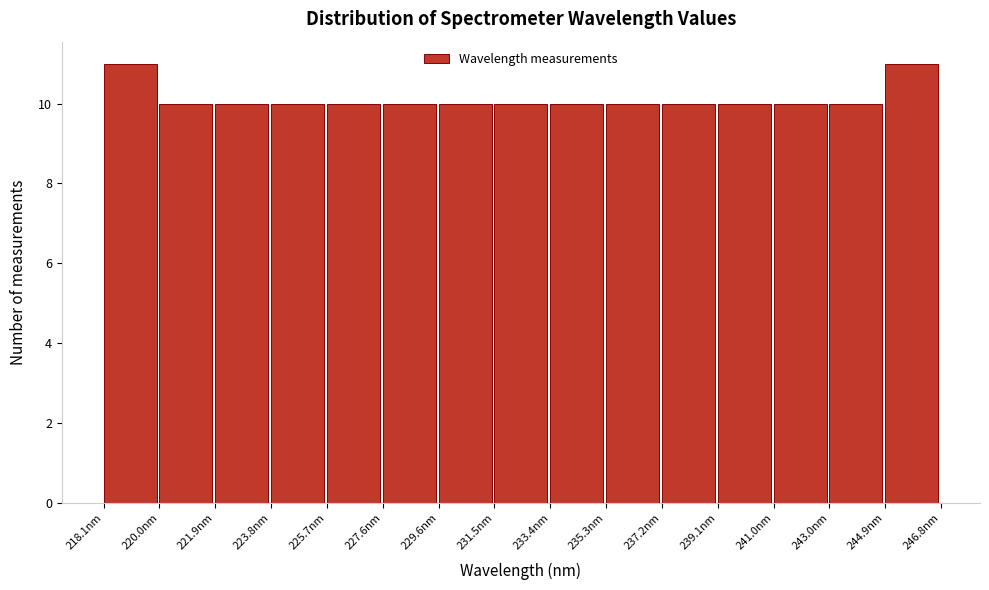

Reading left to right, transcribe this chart: for each bar, give the range it covers on the x-axis and its height. Neither the bar edges nor the heights are printed on the chart, so give them approximately, as read against the axes.

218.0 to 220.0: 11
220.0 to 221.8: 10
221.8 to 223.8: 10
223.8 to 225.8: 10
225.8 to 227.6: 10
227.6 to 229.6: 10
229.6 to 231.4: 10
231.4 to 233.4: 10
233.4 to 235.2: 10
235.2 to 237.2: 10
237.2 to 239.2: 10
239.2 to 241.0: 10
241.0 to 243.0: 10
243.0 to 244.8: 10
244.8 to 246.8: 11